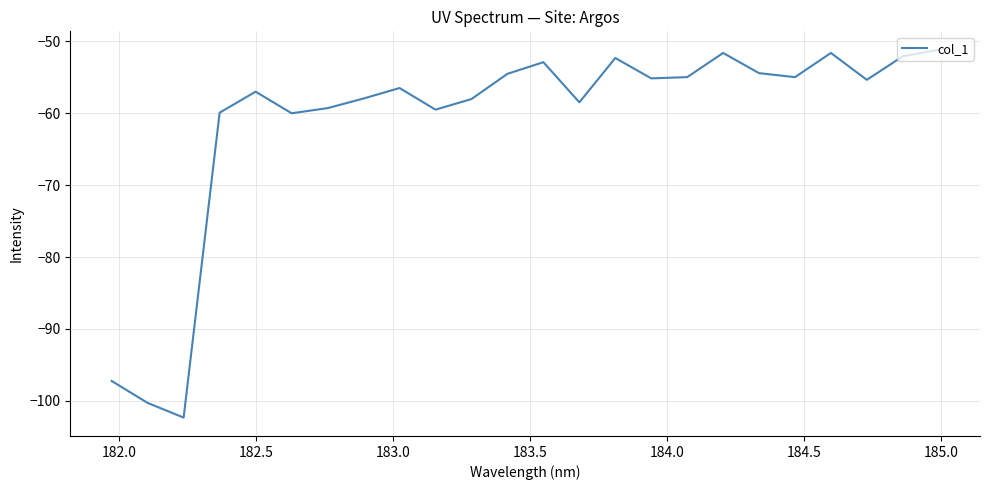

What is the difference between the maximum and minimum values?

51.1